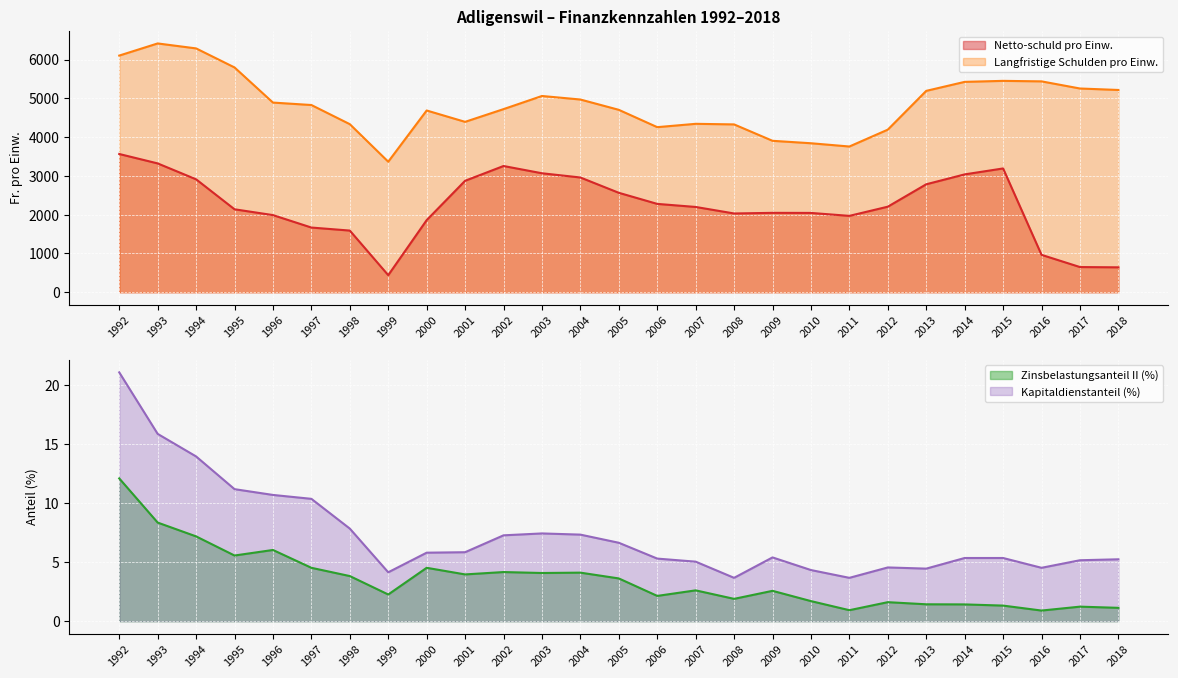

Between 2002 and 2009, which series saw the biggest shift?

Netto-schuld pro Einw.